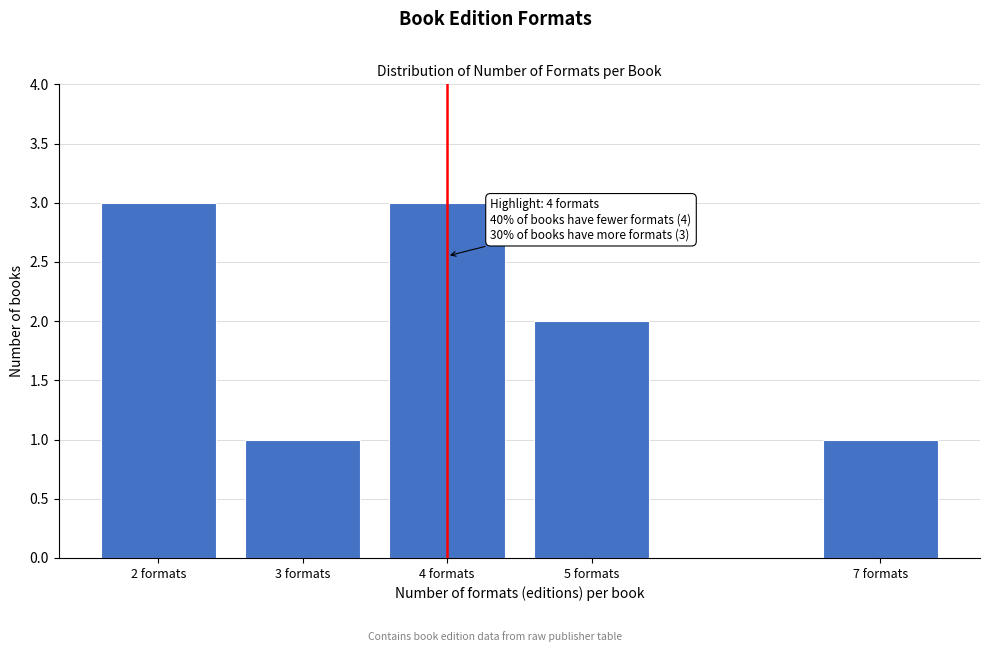

Reading left to right, extract all data points from this chart.

2 formats=3	3 formats=1	4 formats=3	5 formats=2	7 formats=1